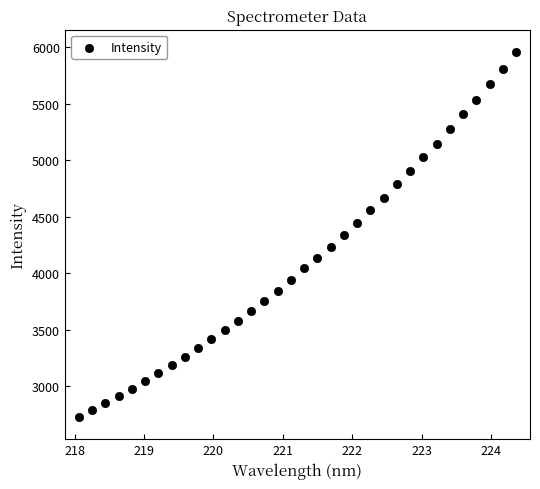

What is the range of Y values (max minus min)?

3222.3